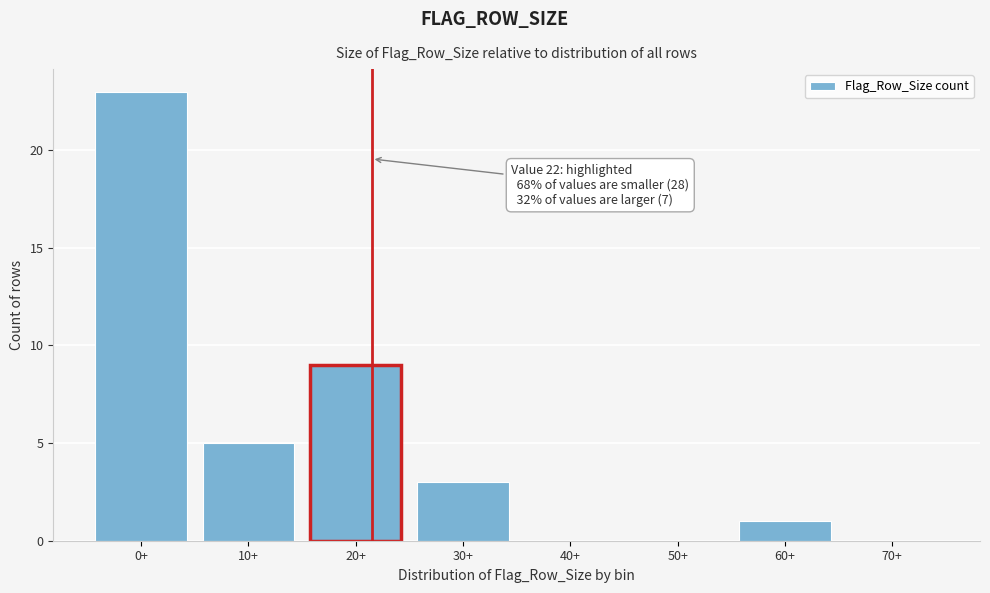

Reading left to right, transcribe all the data shown in this chart.

0+=23	10+=5	20+=9	30+=3	40+=0	50+=0	60+=1	70+=0